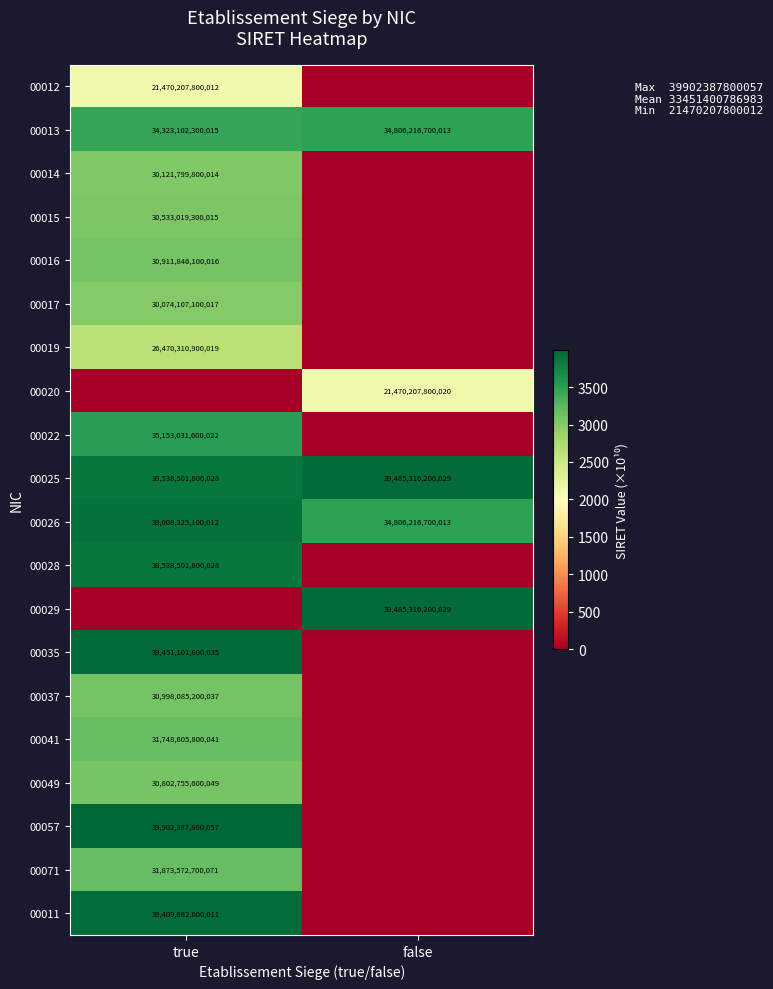

At how many categories does at least one series exceed 3960?

1